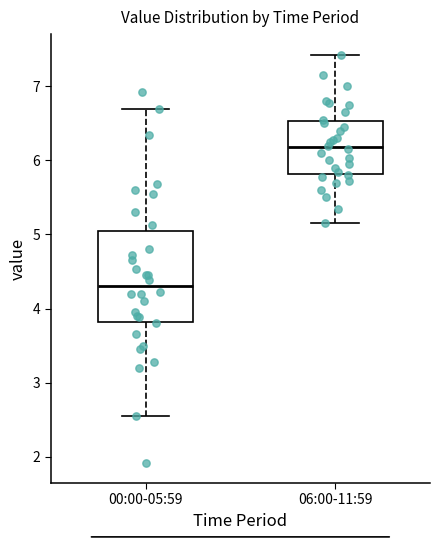

Reading left to right, transcribe this box plot: for each box, give where its median line is, the range the box spans, and where its two whiskers end, as read against the y-axis. The values are not printed on the chart, so give them approximately, as read against the axis.

00:00-05:59: median 4.3, box 3.8 to 5.0, whiskers 2.6 to 6.7
06:00-11:59: median 6.2, box 5.8 to 6.5, whiskers 5.2 to 7.4